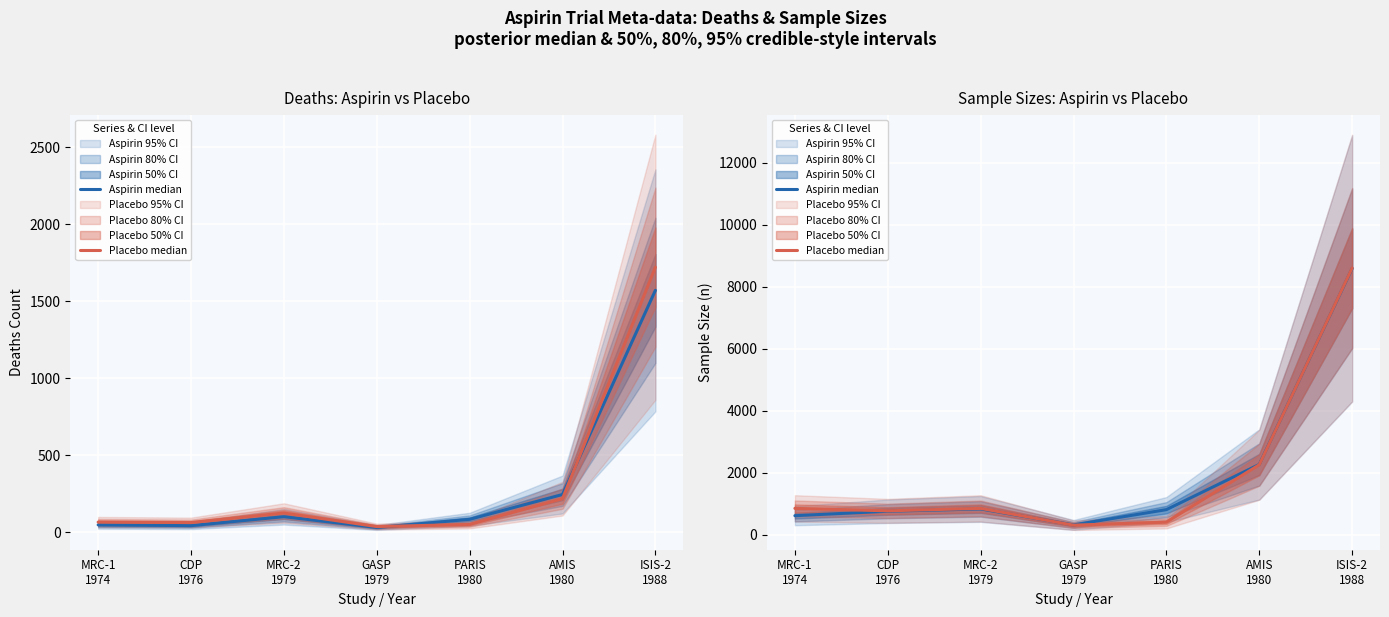

The Aspirin median series shows 2267 at AMIS
1980. True or false?

True